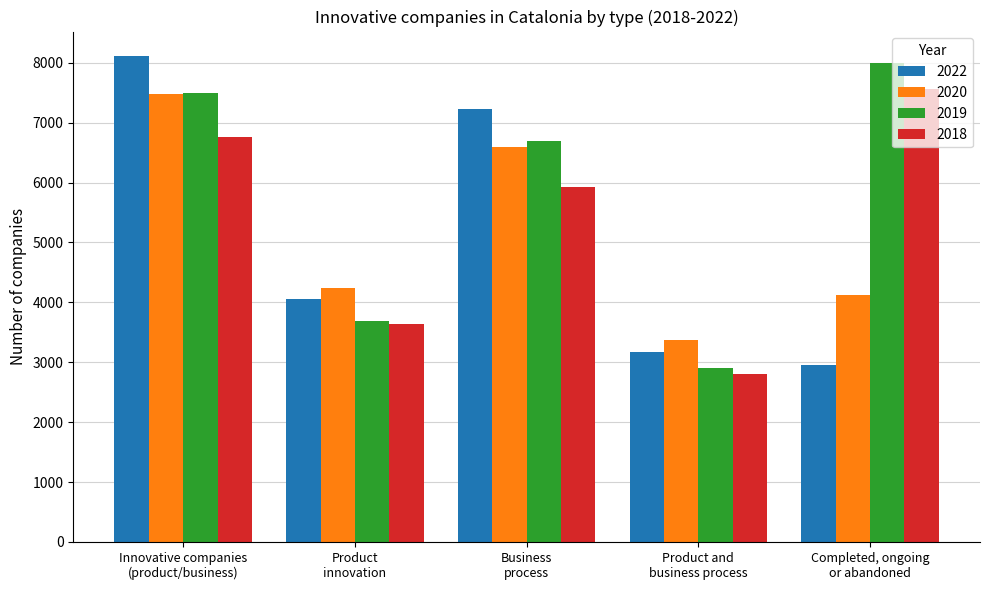

What is the minimum value shown in the chart?

2800